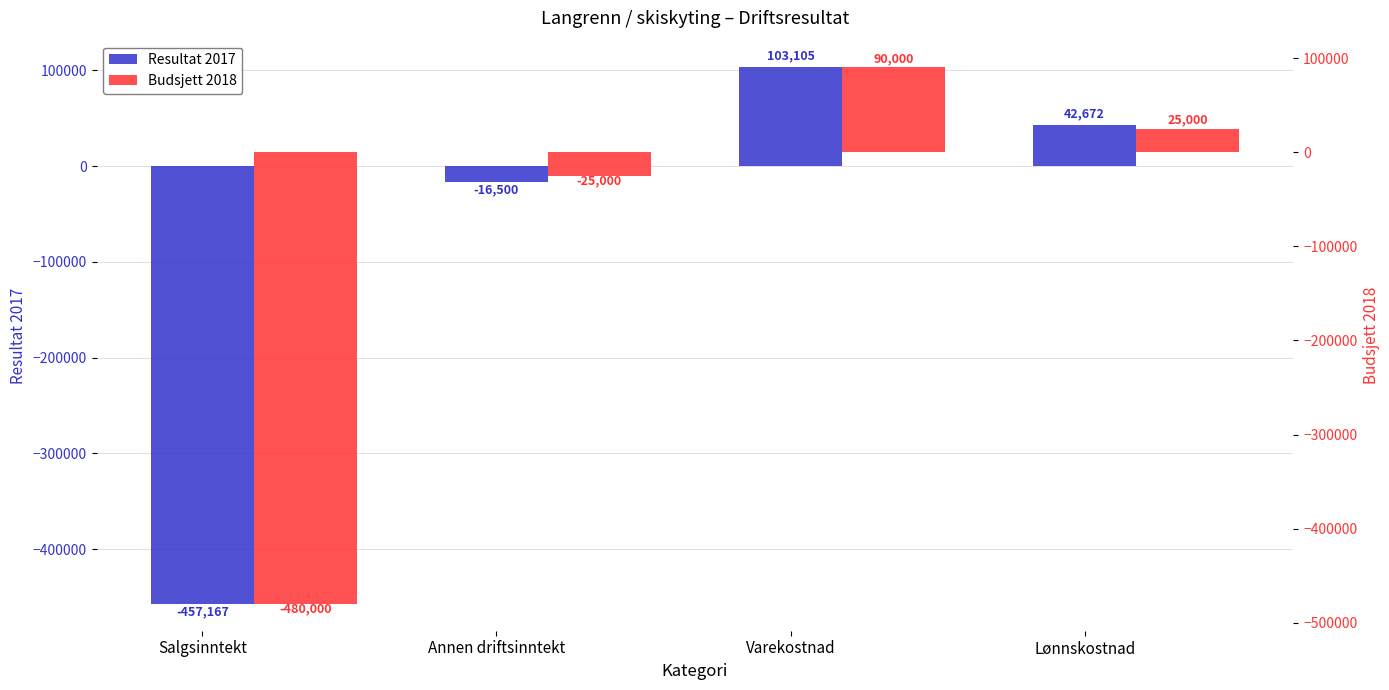

How many data points in Budsjett 2018 are above 25000?

1